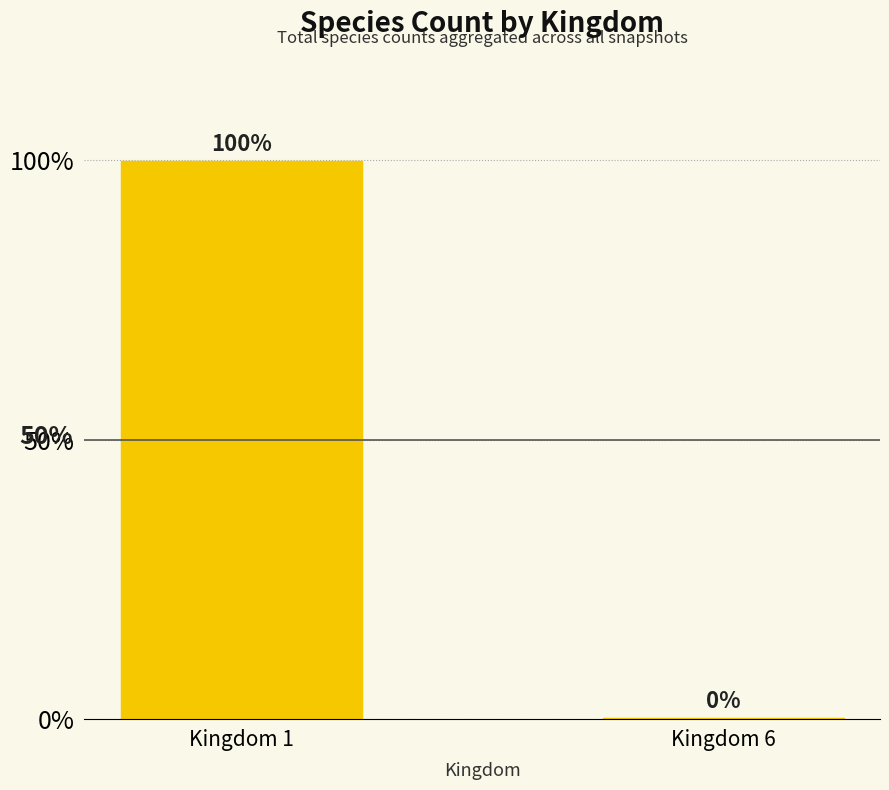

Is it true that the value at Kingdom 6 is 26?

False